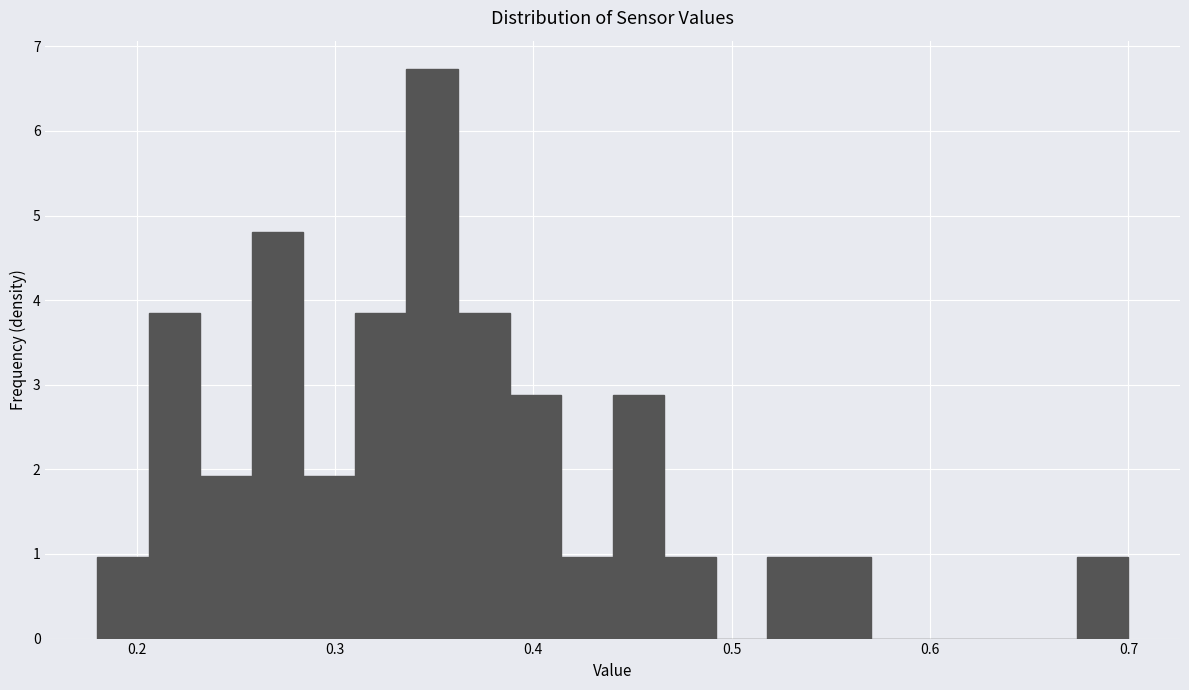

Read against the x-axis, roughly where is the centre of the tallest bar?

0.35